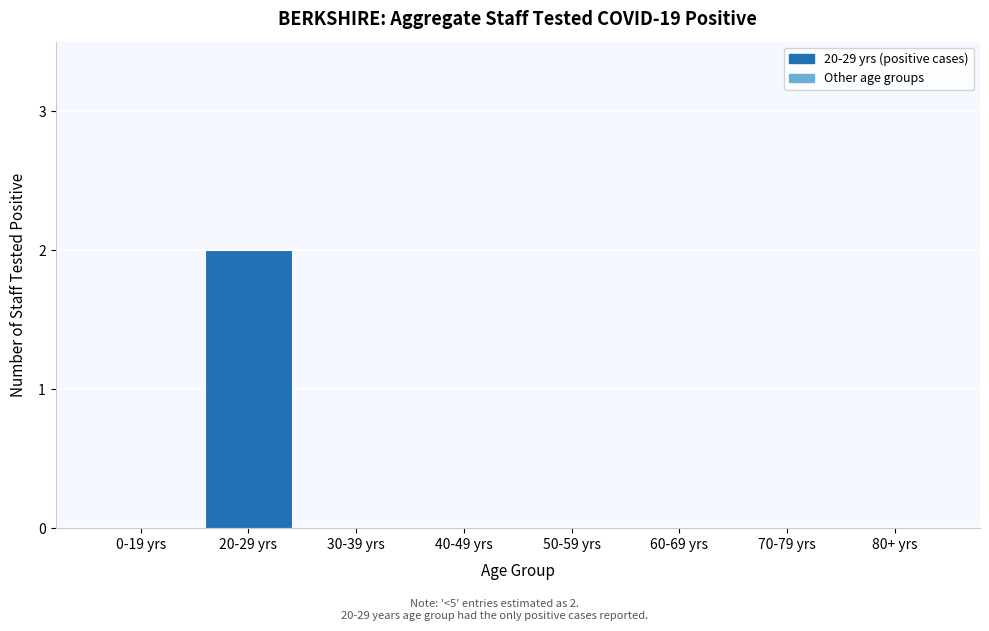

Reading left to right, what are all the values shown in this chart?

0-19 yrs=0	20-29 yrs=2	30-39 yrs=0	40-49 yrs=0	50-59 yrs=0	60-69 yrs=0	70-79 yrs=0	80+ yrs=0